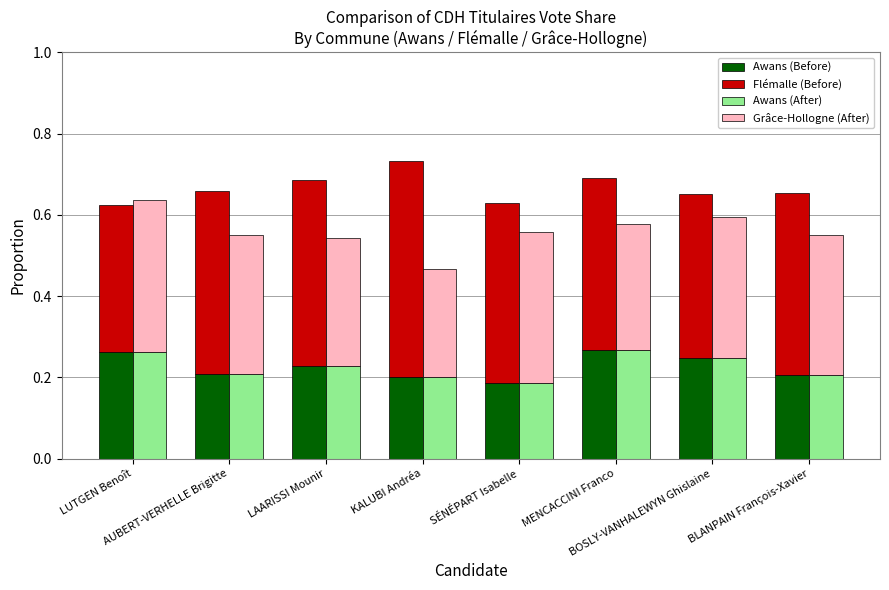

Which series has the largest total across all categories?

Flémalle (Before)